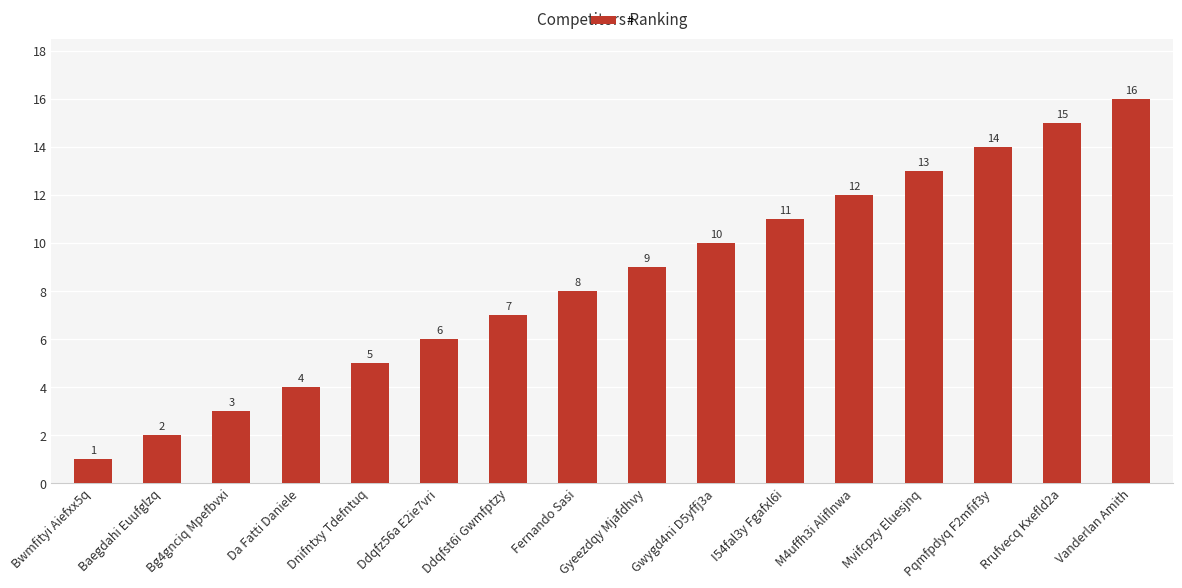

What is the sum of the values at Baegdahi Euufglzq and Fernando Sasi?

10